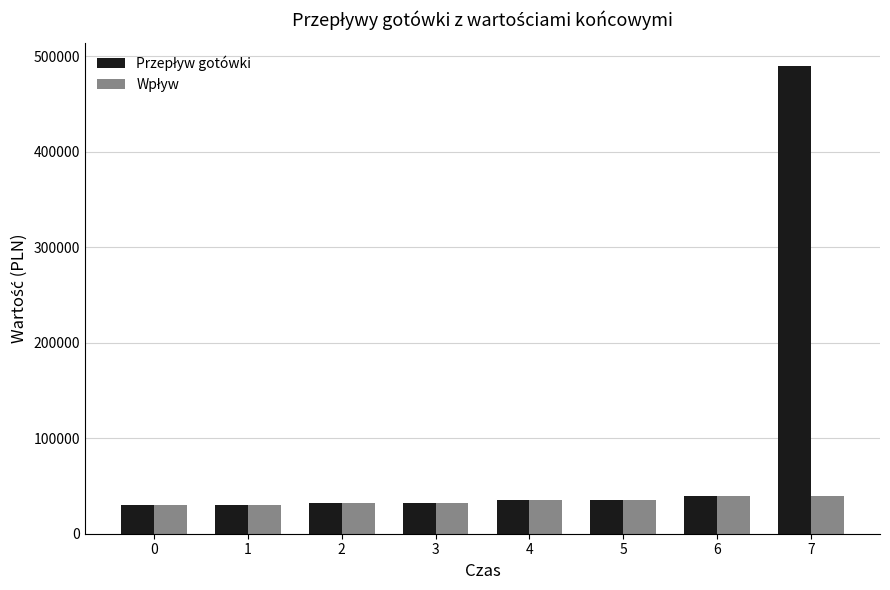

What is the smallest value displayed?

30000